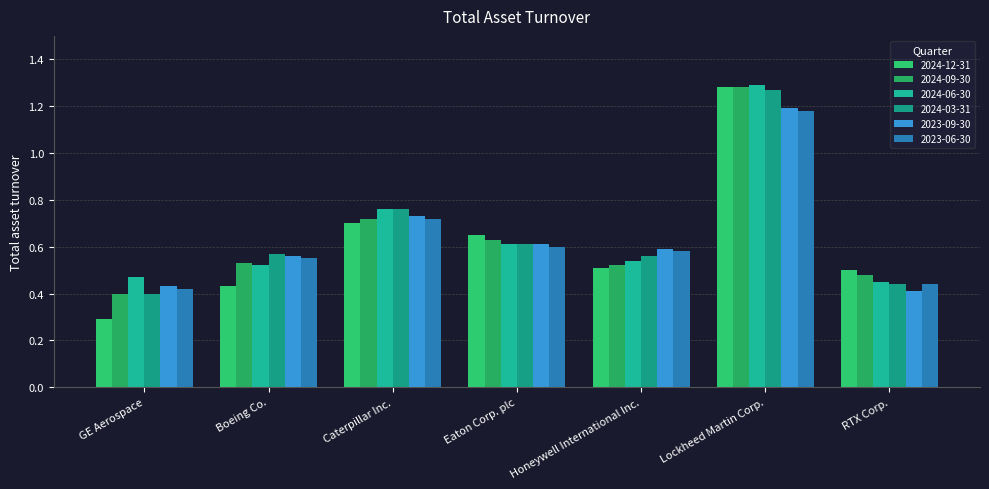

How many groups of bars are there?

7